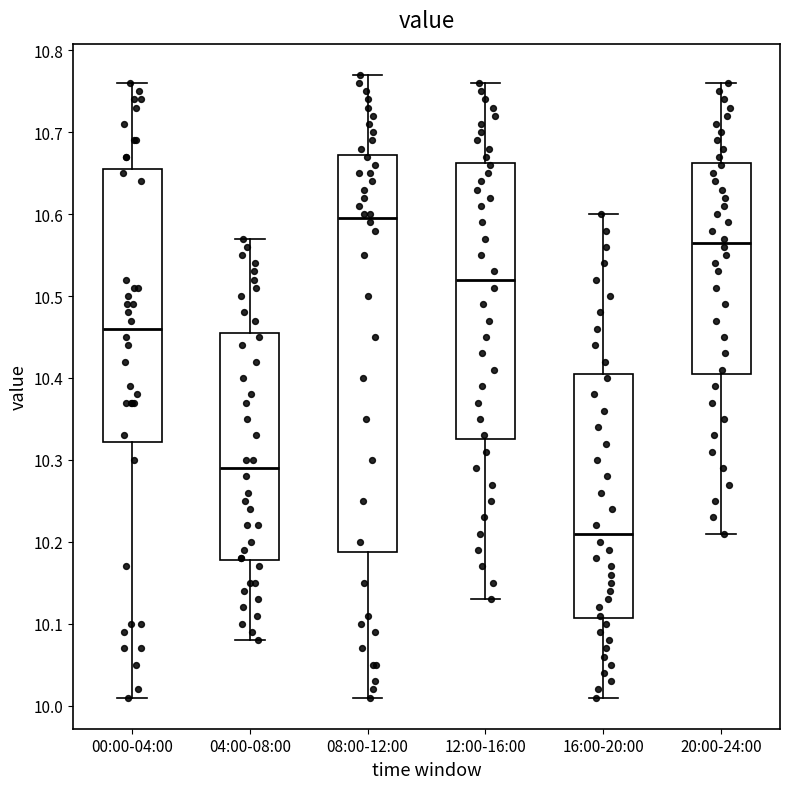

Reading left to right, read every box against the y-axis: the position of its median line, the range the box covers, and the ends of its whiskers. The values are not printed on the chart, so give them approximately, as read against the axis.

00:00-04:00: median 10.46, box 10.32 to 10.66, whiskers 10.01 to 10.76
04:00-08:00: median 10.29, box 10.18 to 10.46, whiskers 10.08 to 10.57
08:00-12:00: median 10.60, box 10.19 to 10.67, whiskers 10.01 to 10.77
12:00-16:00: median 10.52, box 10.33 to 10.66, whiskers 10.13 to 10.76
16:00-20:00: median 10.21, box 10.11 to 10.41, whiskers 10.01 to 10.60
20:00-24:00: median 10.57, box 10.41 to 10.66, whiskers 10.21 to 10.76